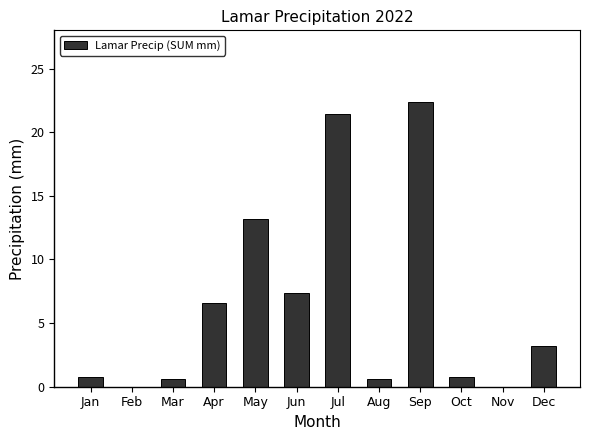

At which label does the data first exceed 3?

Apr